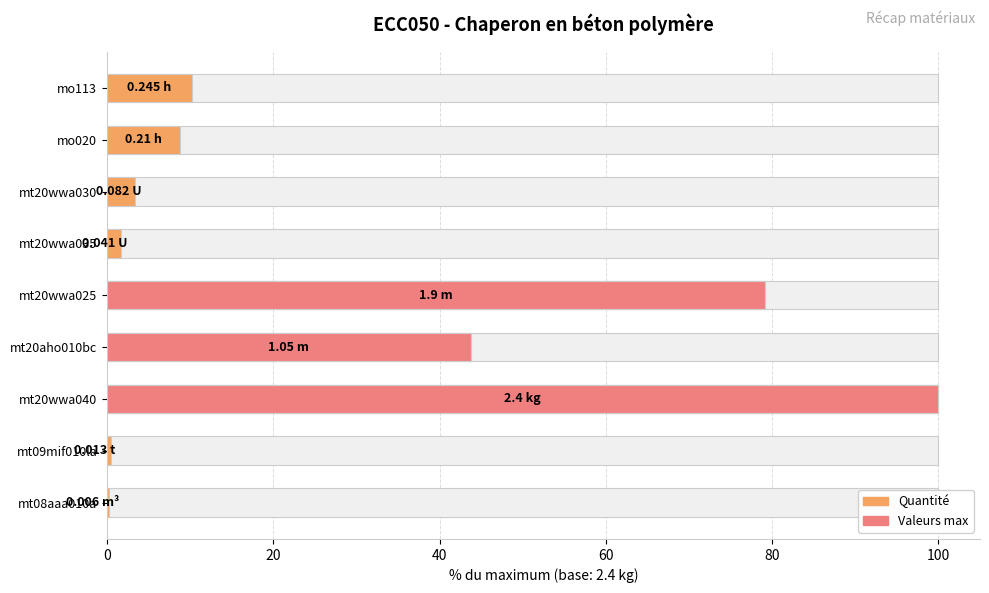

What is the ratio of the value at mt20wwa030 to the value at mo020?

0.4